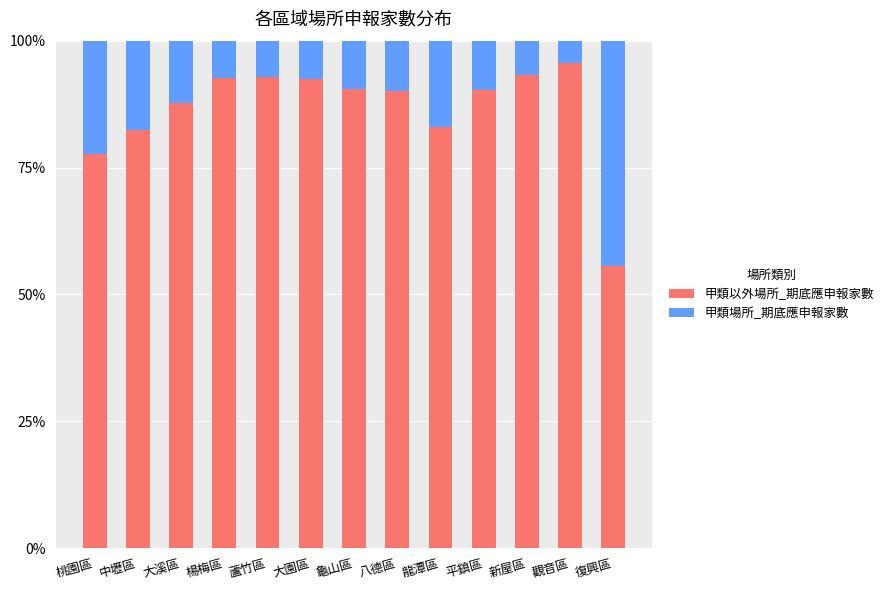

True or false: 甲類以外場所_期底應申報家數 has a value of 95.5 at 觀音區.

True